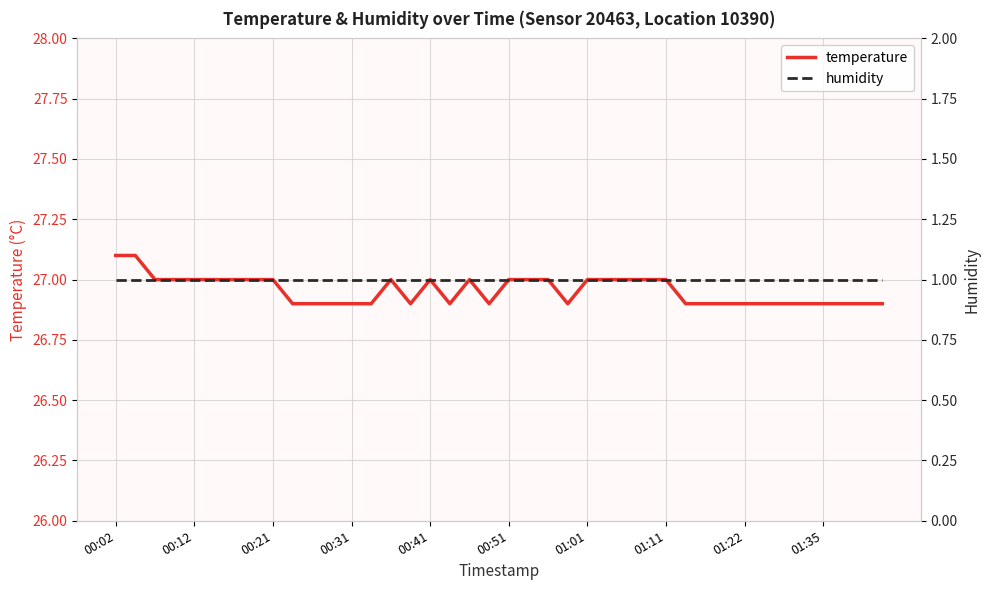

What is the average value of the temperature series?

27.0